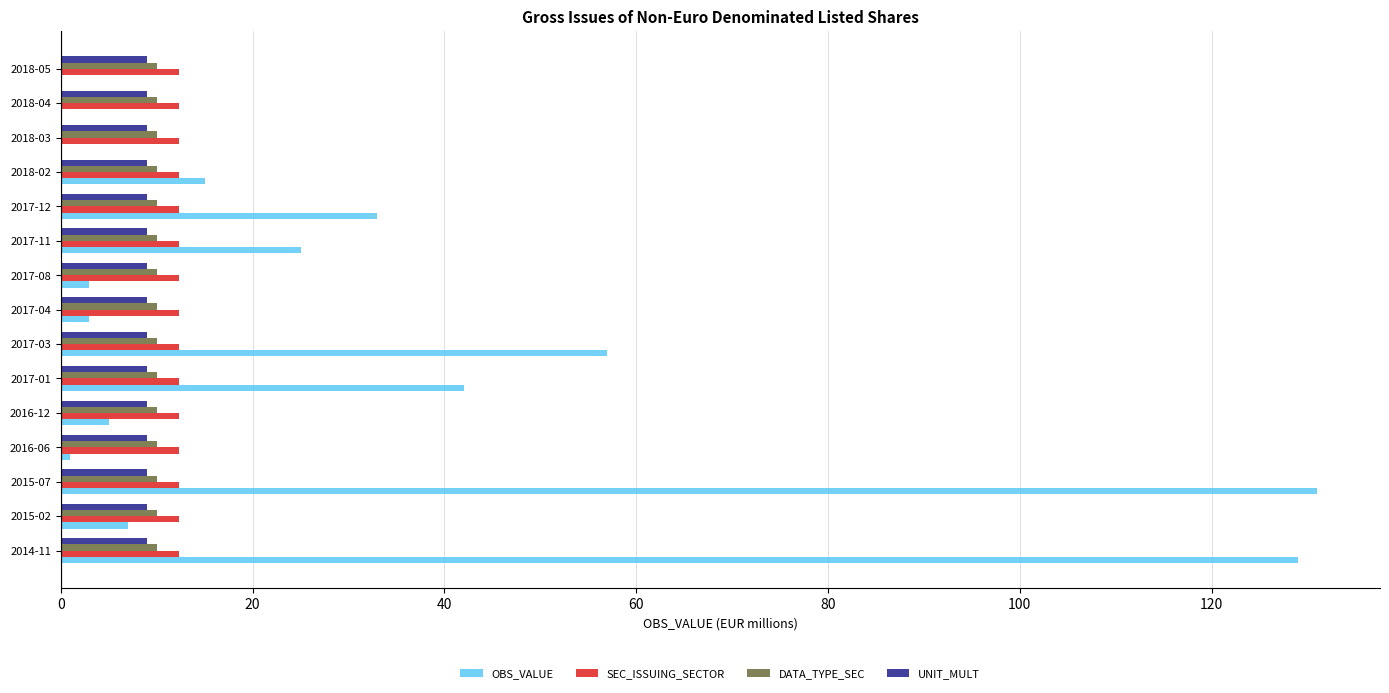

What is the total value across all series at 2015-02?

38.4